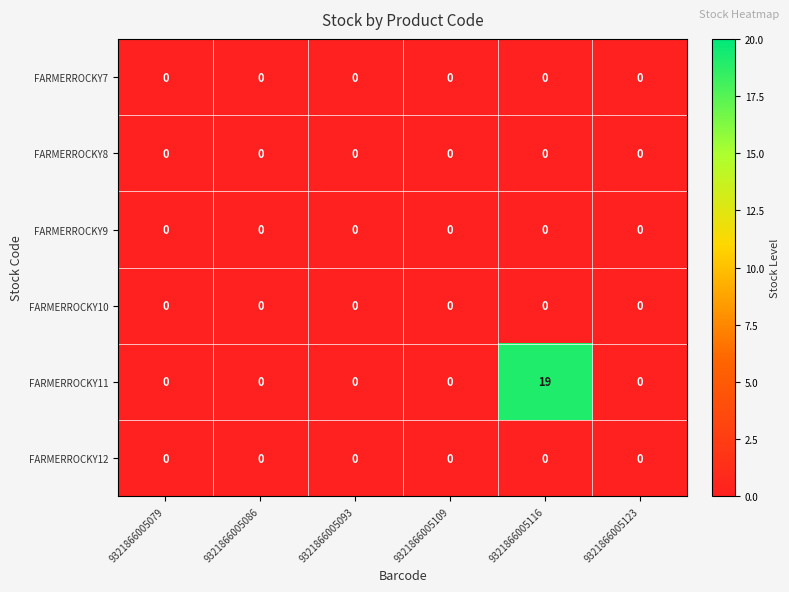

What is the maximum value shown in the chart?

19